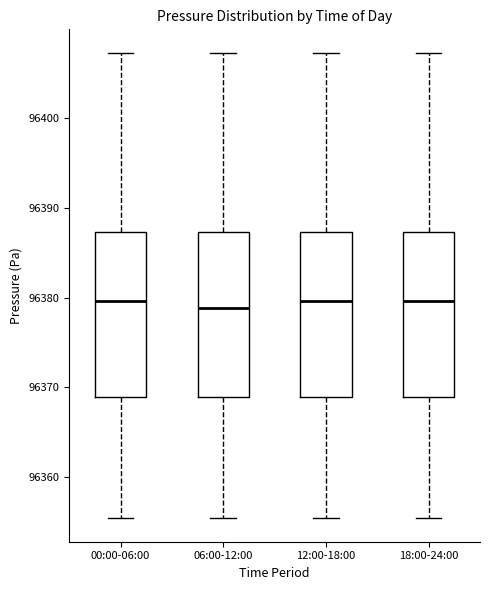

Reading left to right, transcribe this box plot: for each box, give where its median line is, the range the box spans, and where its two whiskers end, as read against the y-axis. The values are not printed on the chart, so give them approximately, as read against the axis.

00:00-06:00: median 96380, box 96369 to 96387, whiskers 96355 to 96407
06:00-12:00: median 96379, box 96369 to 96387, whiskers 96355 to 96407
12:00-18:00: median 96380, box 96369 to 96387, whiskers 96355 to 96407
18:00-24:00: median 96380, box 96369 to 96387, whiskers 96355 to 96407